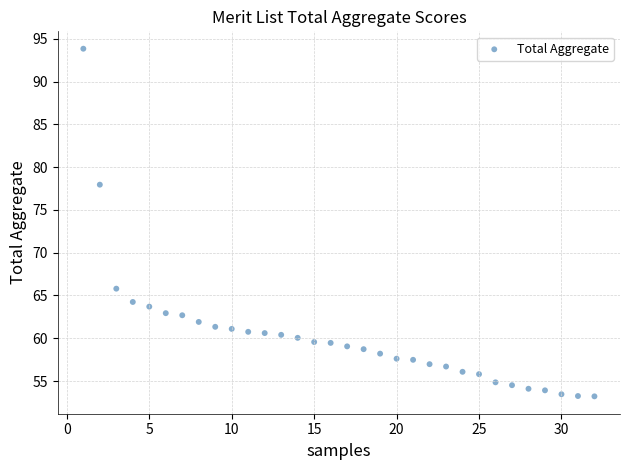

What is the range of Y values (max minus min)?

40.6